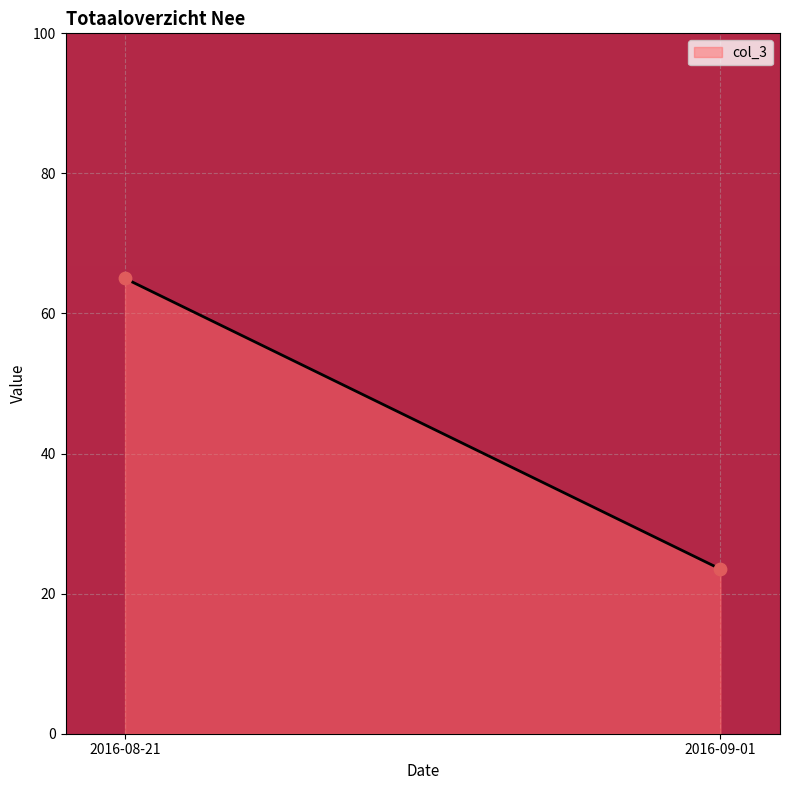

What is the range of Y values (max minus min)?

41.5